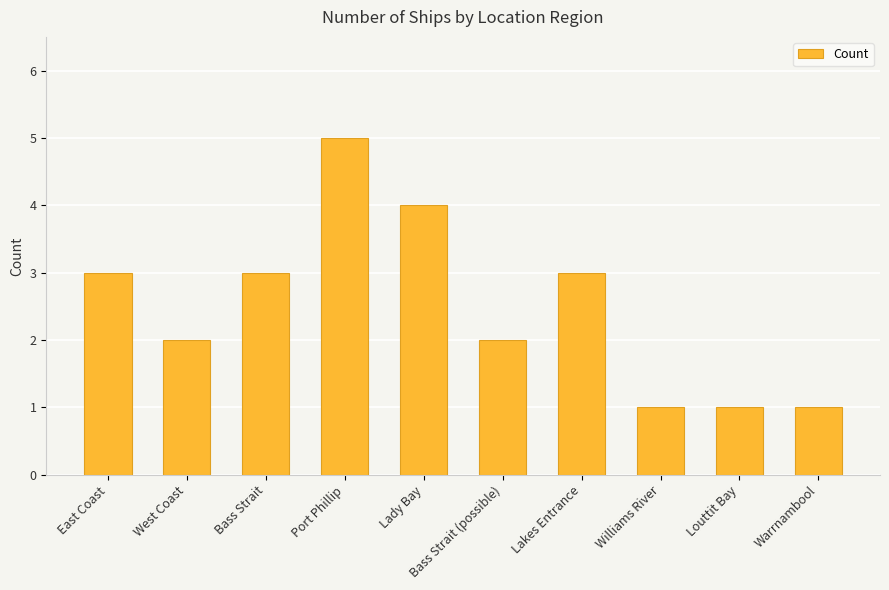

What position from the right is Louttit Bay?

2